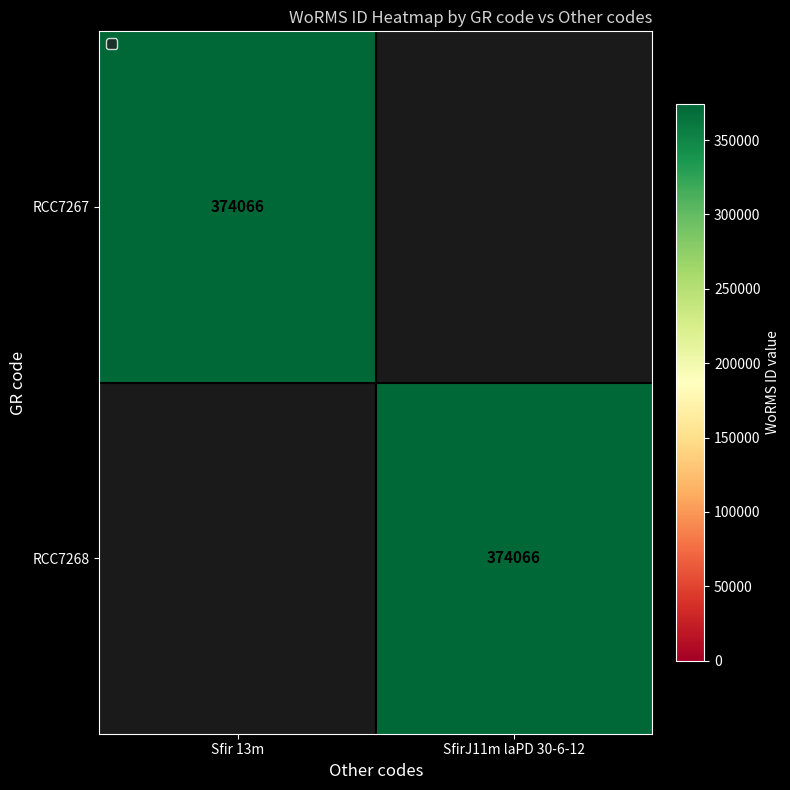

How many distinct data groups are displayed?

2